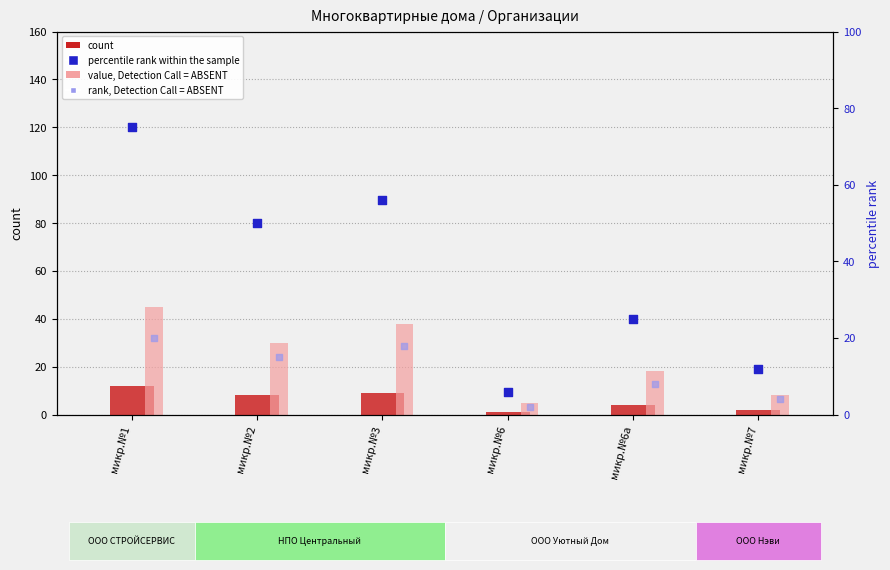

Which series has the widest spread of Y values?

percentile rank within the sample